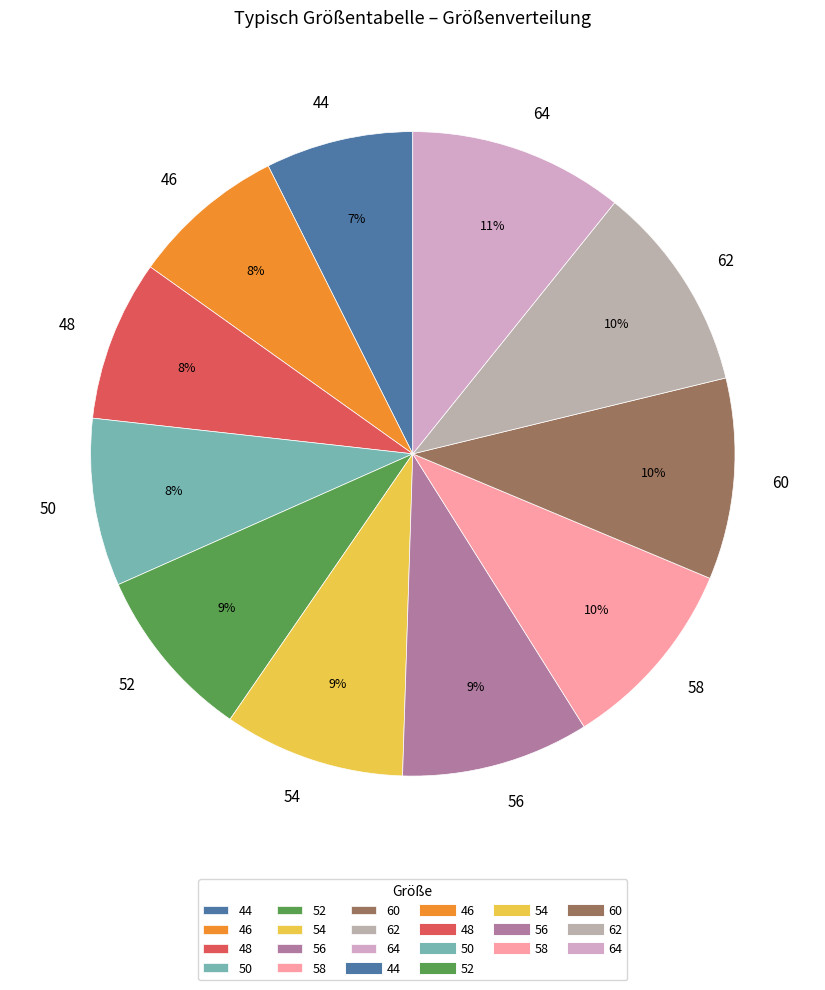

Count the number of slices in the pie.

11